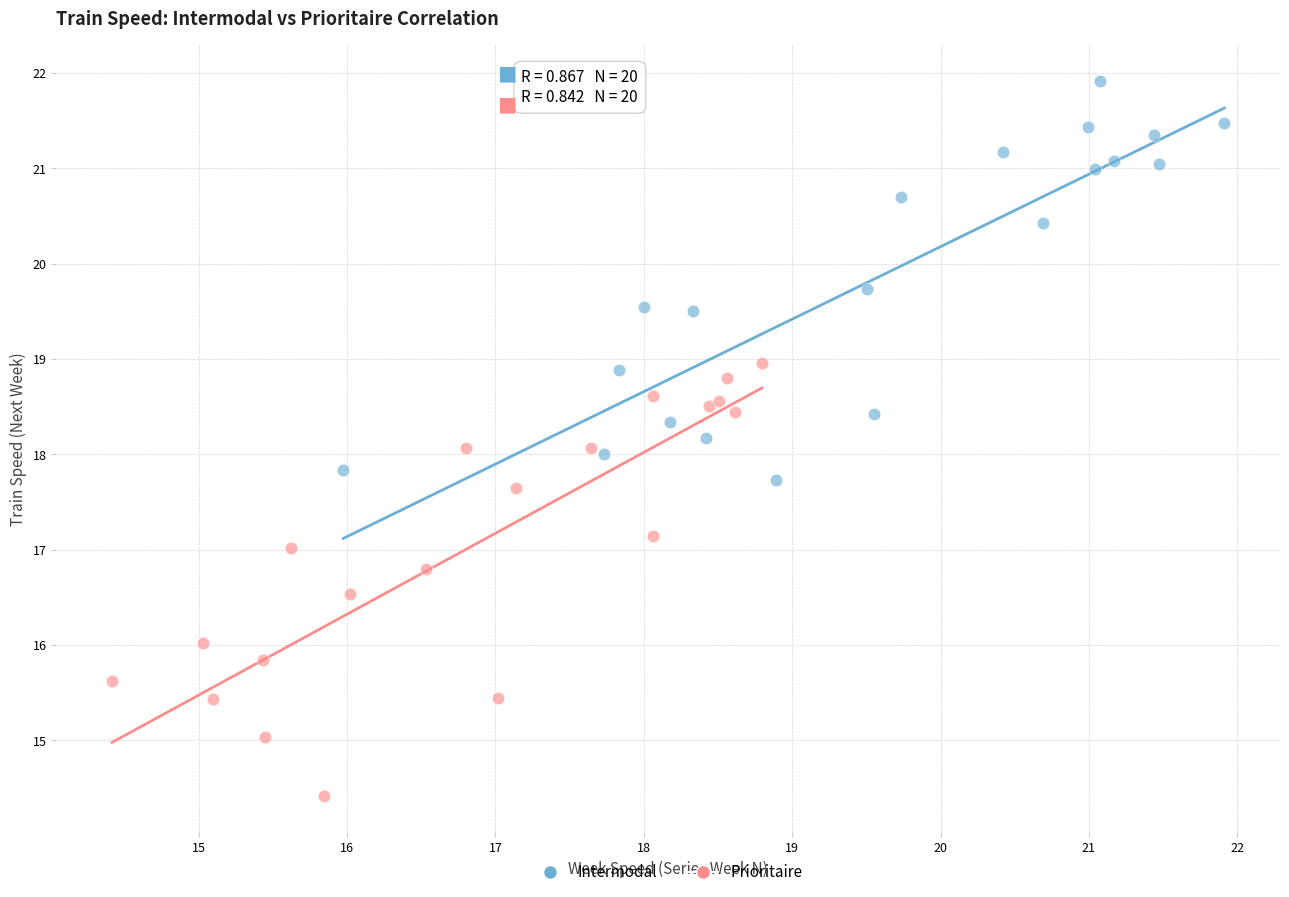

Which series has the largest Y range (max minus min)?

Prioritaire